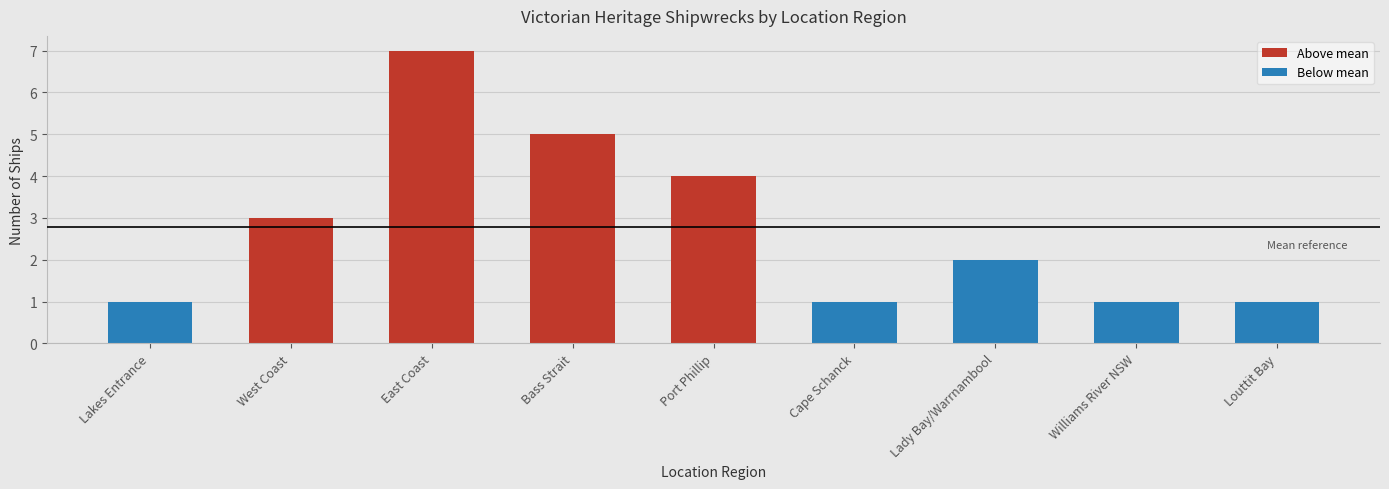

Reading left to right, what are all the values shown in this chart?

Lakes Entrance=1	West Coast=3	East Coast=7	Bass Strait=5	Port Phillip=4	Cape Schanck=1	Lady Bay/Warrnambool=2	Williams River NSW=1	Louttit Bay=1